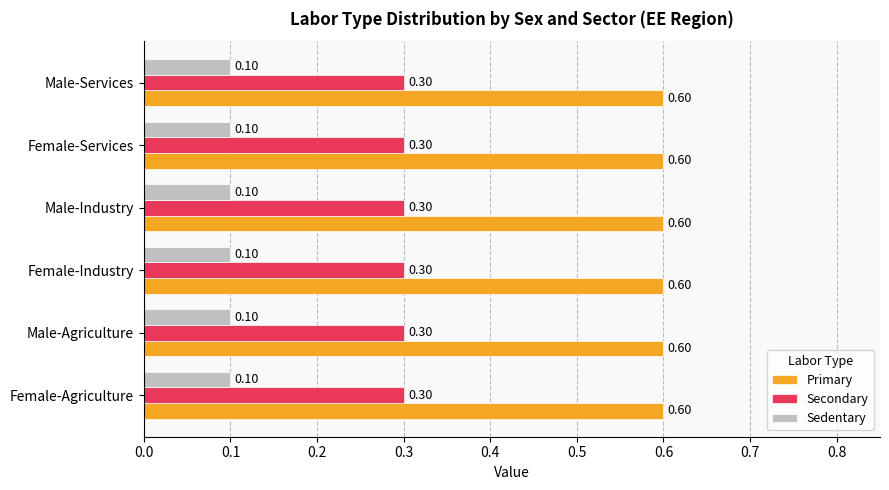

Which series has the largest total across all categories?

Primary